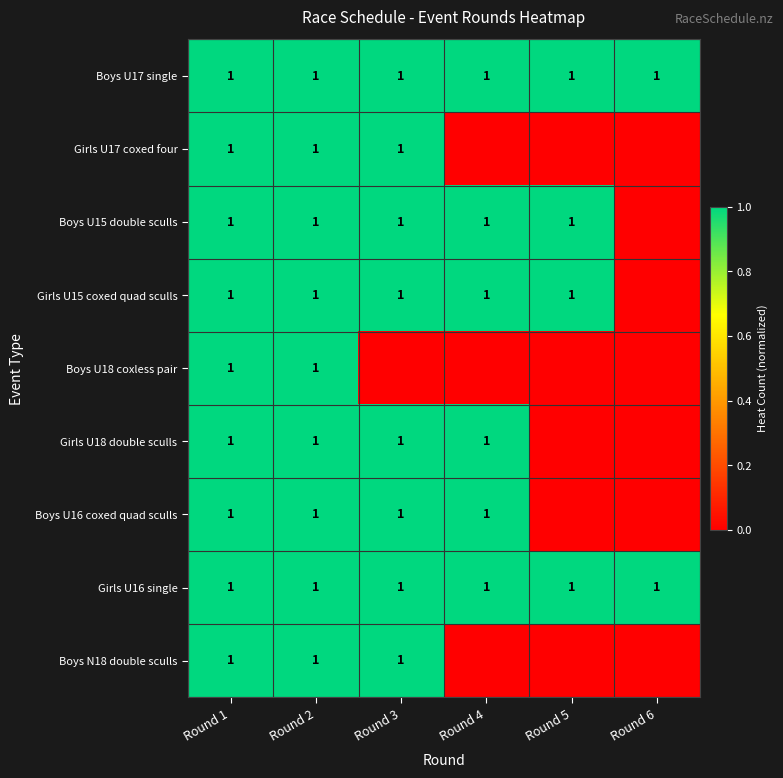

Is it true that Girls U15 coxed quad sculls equals 1 at Round 3?

True